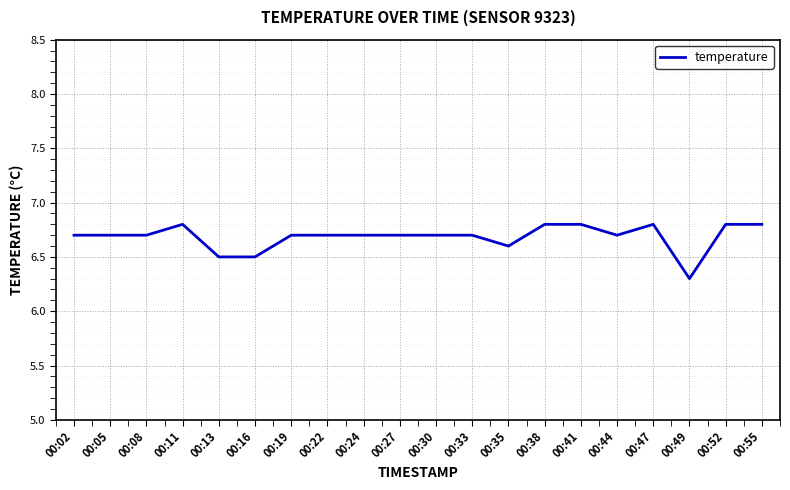

What is the smallest value displayed?

6.3